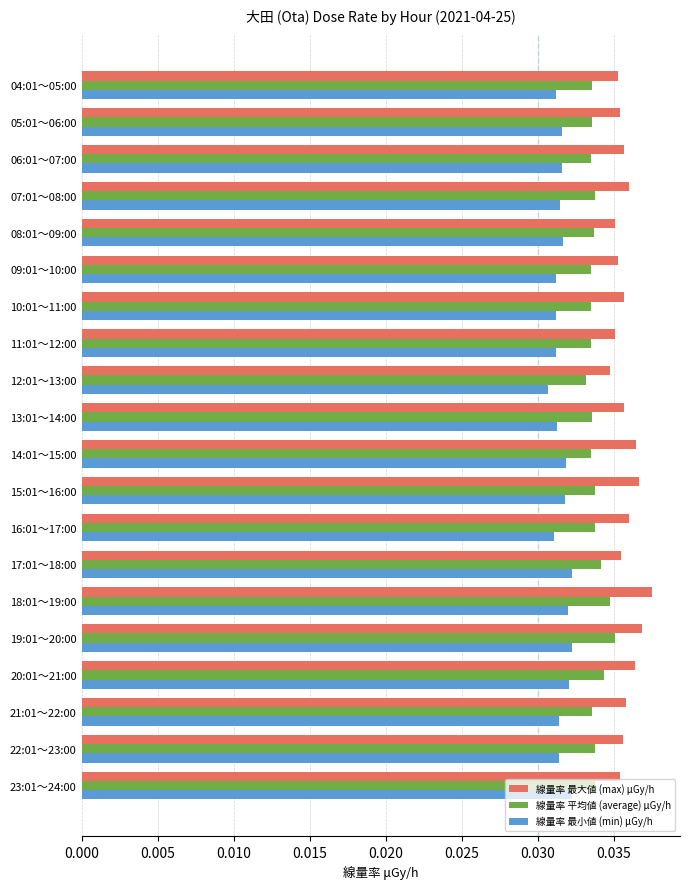

Rank the series by their maximum value, from lowest to highest.

線量率 最小値 (min) μGy/h, 線量率 平均値 (average) μGy/h, 線量率 最大値 (max) μGy/h